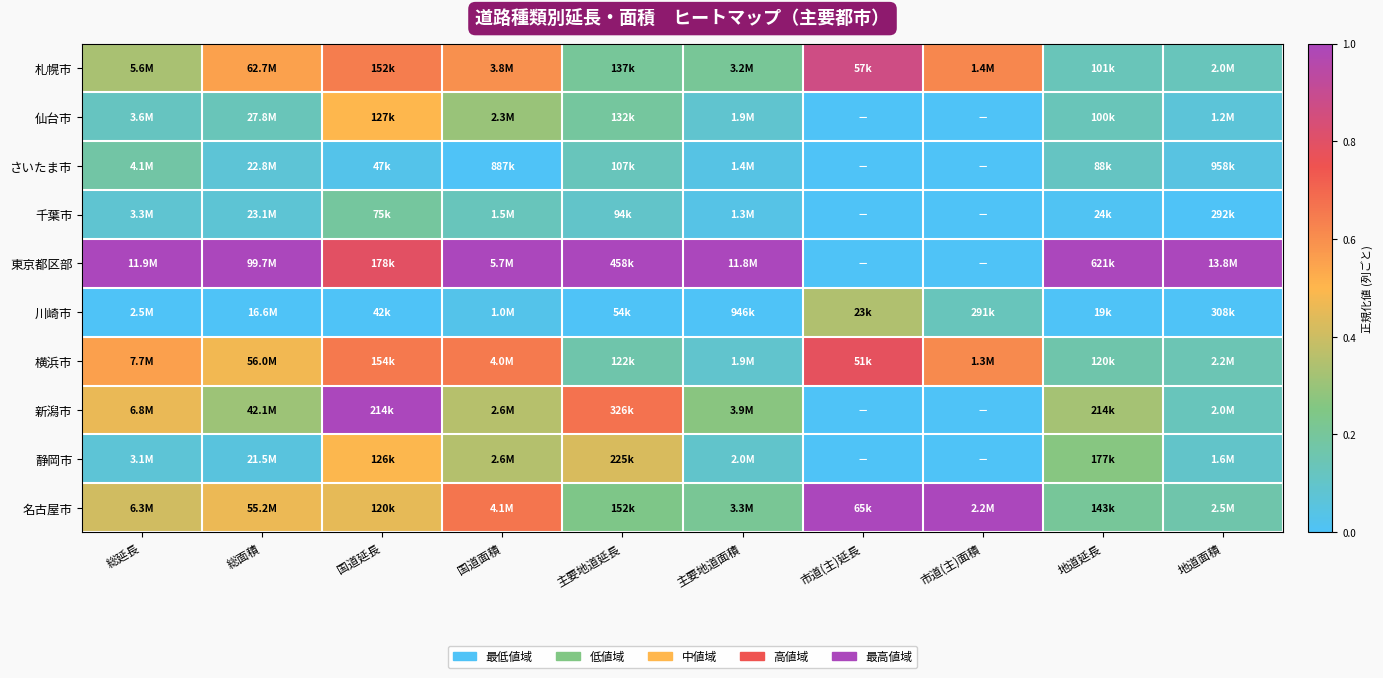

Which series has the widest spread of values?

東京都区部